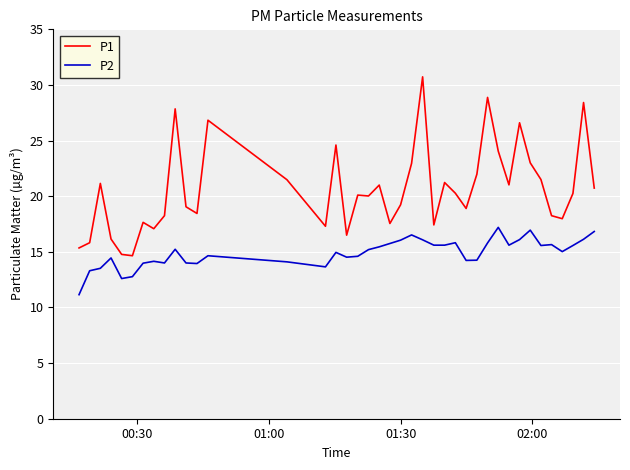

Rank the series by their maximum value, from lowest to highest.

P2, P1